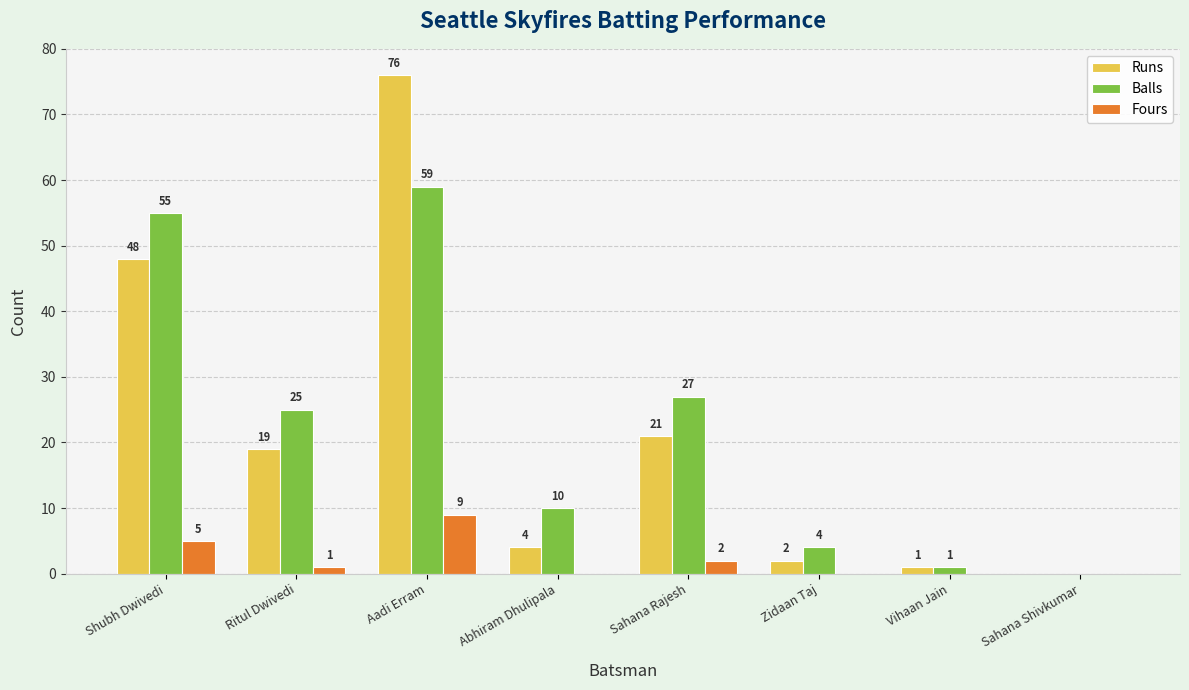

True or false: Runs has a value of 4 at Abhiram Dhulipala.

True